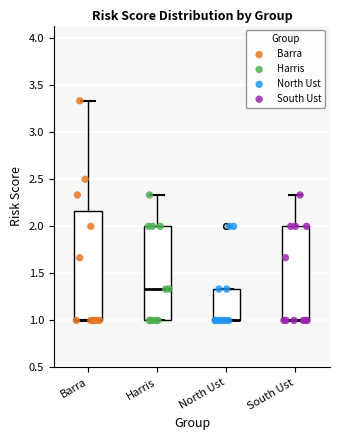

Which box is the tallest, from its lower edge to its upper edge?

Barra